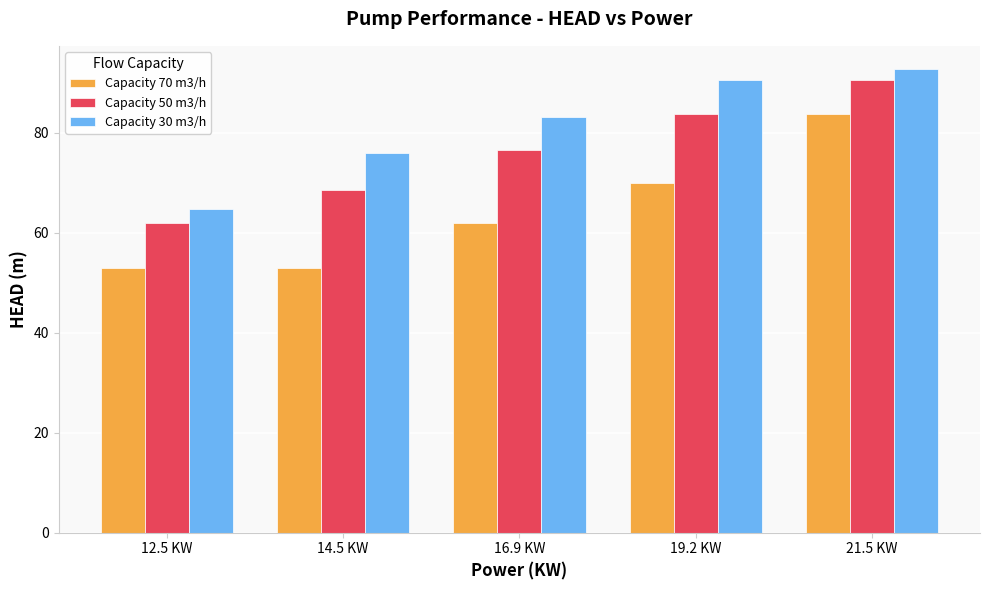

The value of Capacity 70 m3/h at 19.2 KW is 70.0. True or false?

True